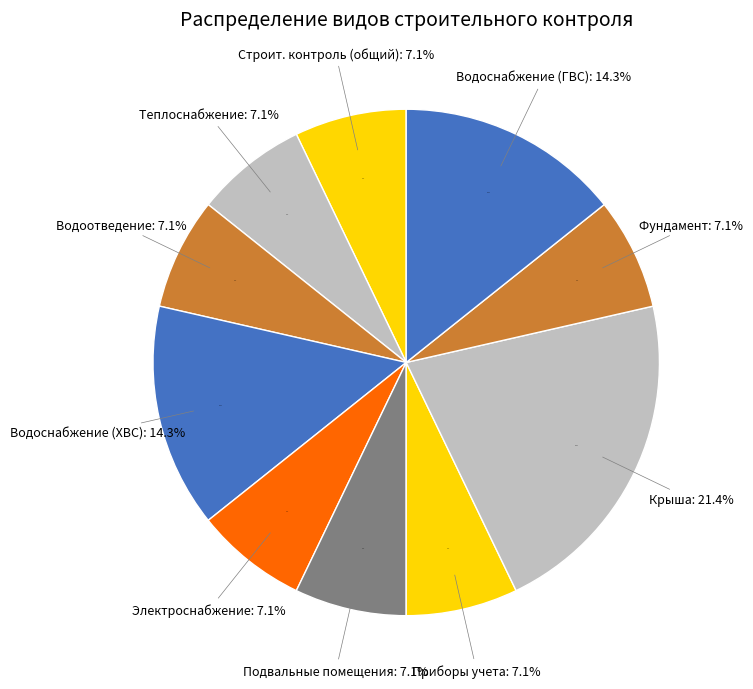

How many slices are in this pie chart?

10